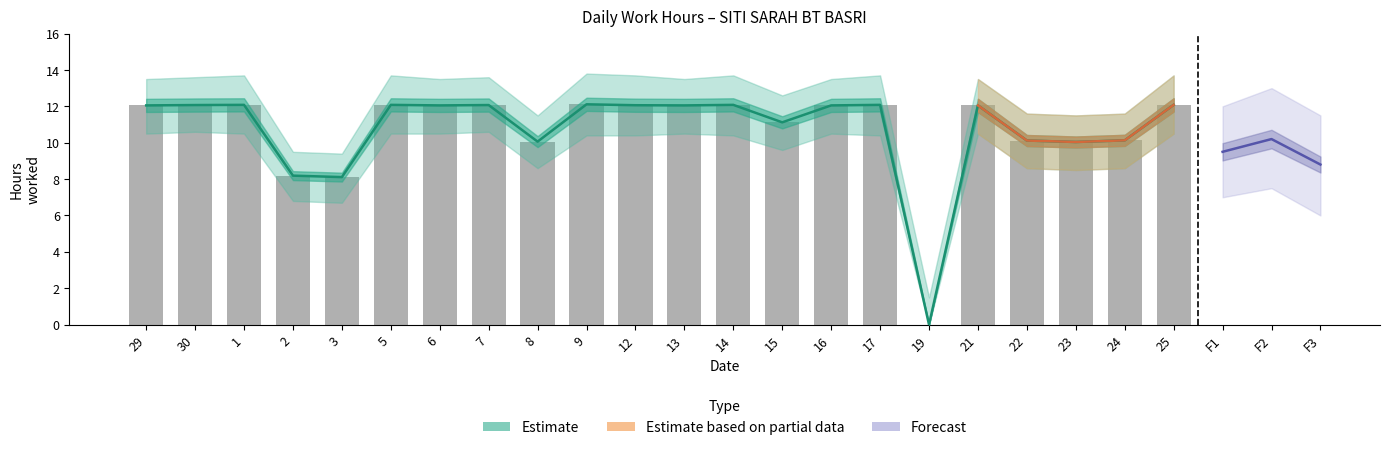

The value of Low_upper at 1 is 7.0. True or false?

False